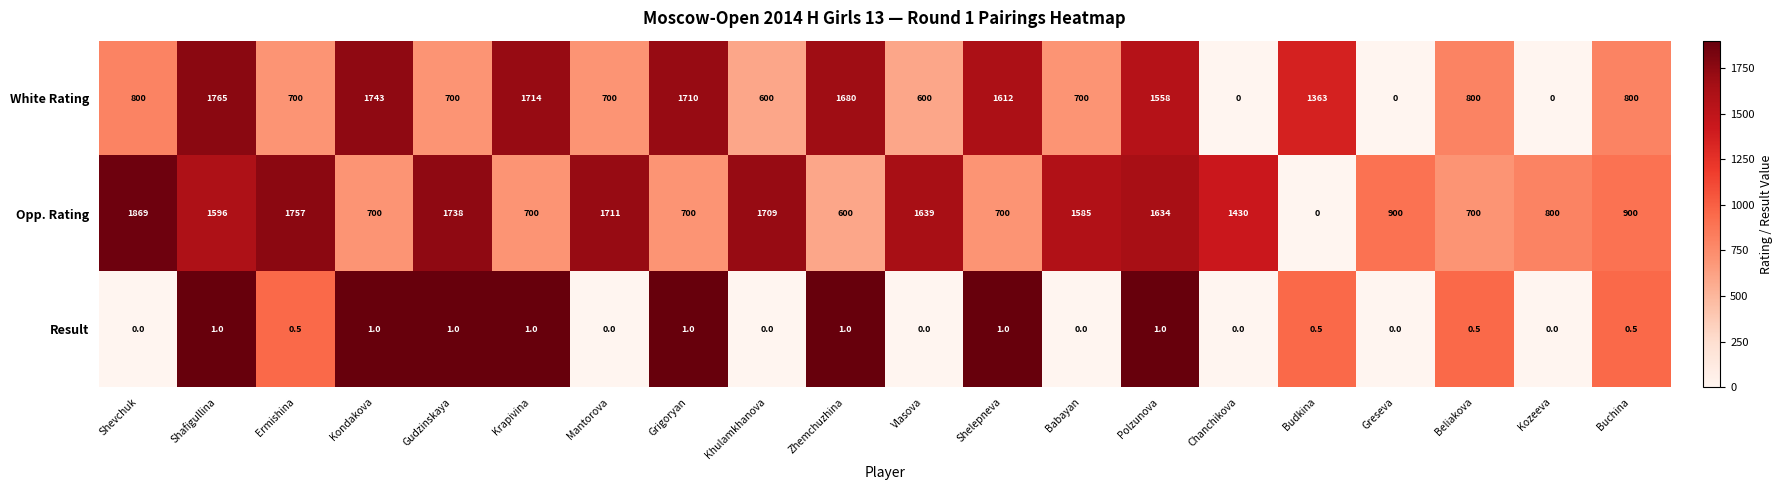

What is the difference between the second highest and minimum values in the Opp. Rating series?

1757.0